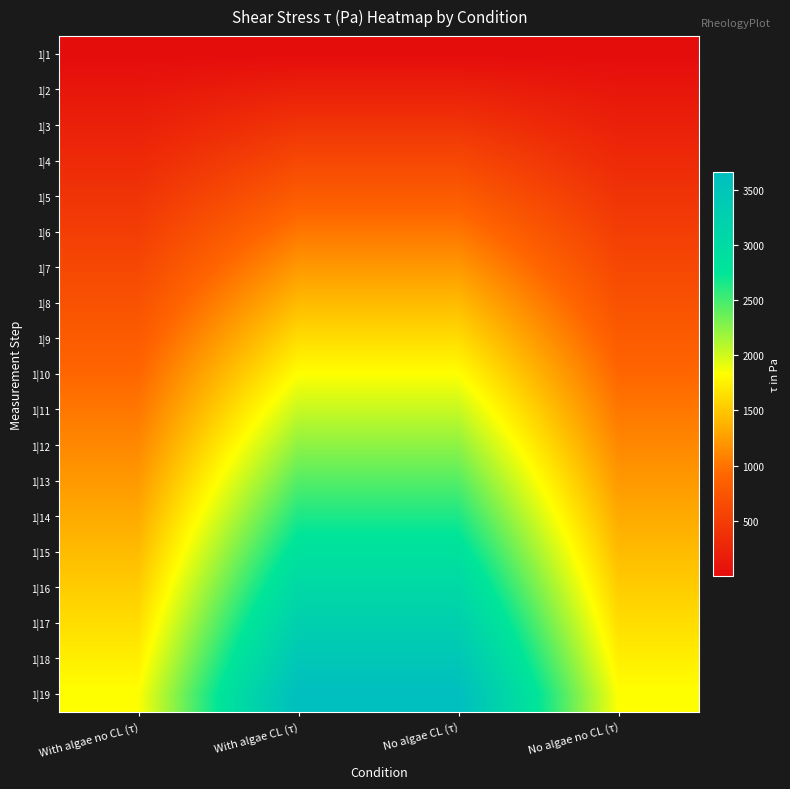

Rank the series at With algae no CL (τ) from highest to lowest value.

1|19, 1|18, 1|17, 1|16, 1|15, 1|14, 1|13, 1|12, 1|11, 1|10, 1|9, 1|8, 1|7, 1|6, 1|5, 1|4, 1|3, 1|2, 1|1